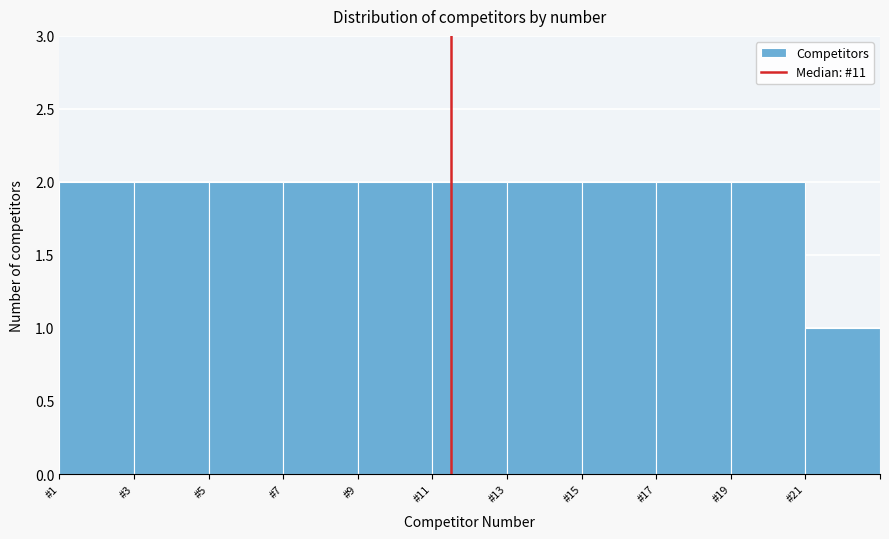

Reading left to right, transcribe all the data shown in this chart.

2	2	2	2	2	2	2	2	2	2	1